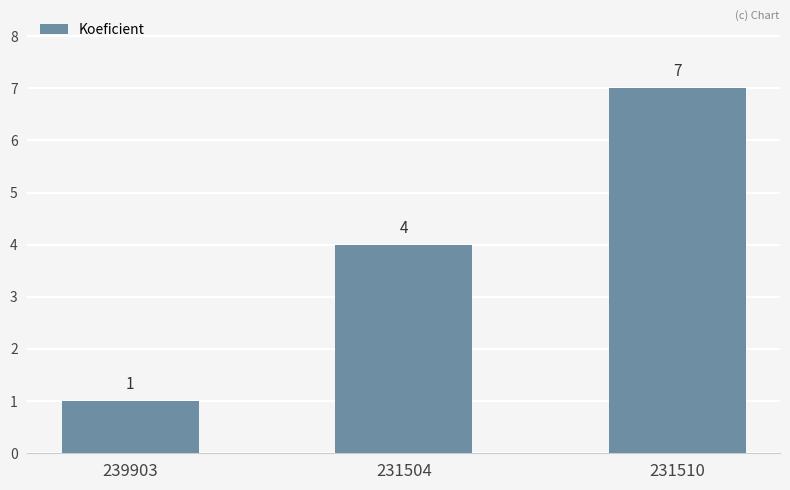

What is the maximum value shown in the chart?

7